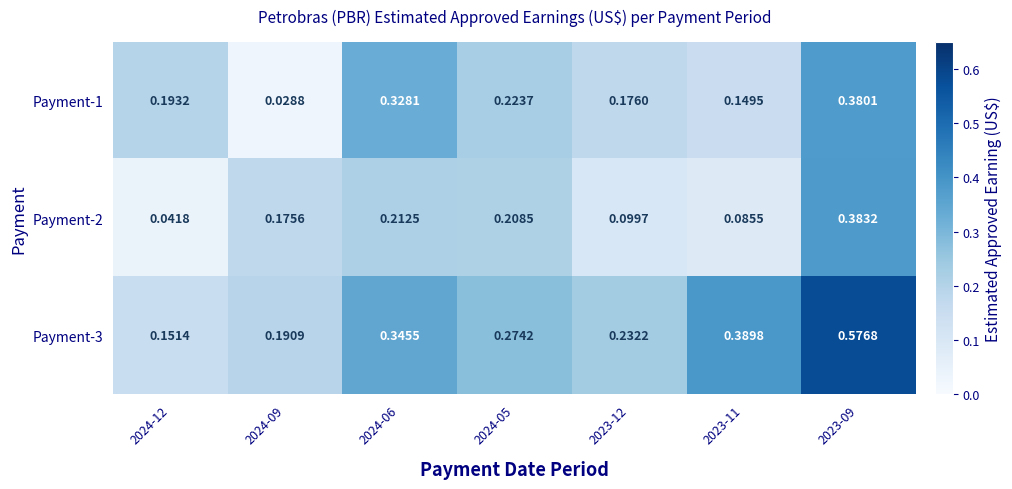

Is the value of Payment-2 at 2024-05 greater than the value of Payment-3 at 2024-06?

No